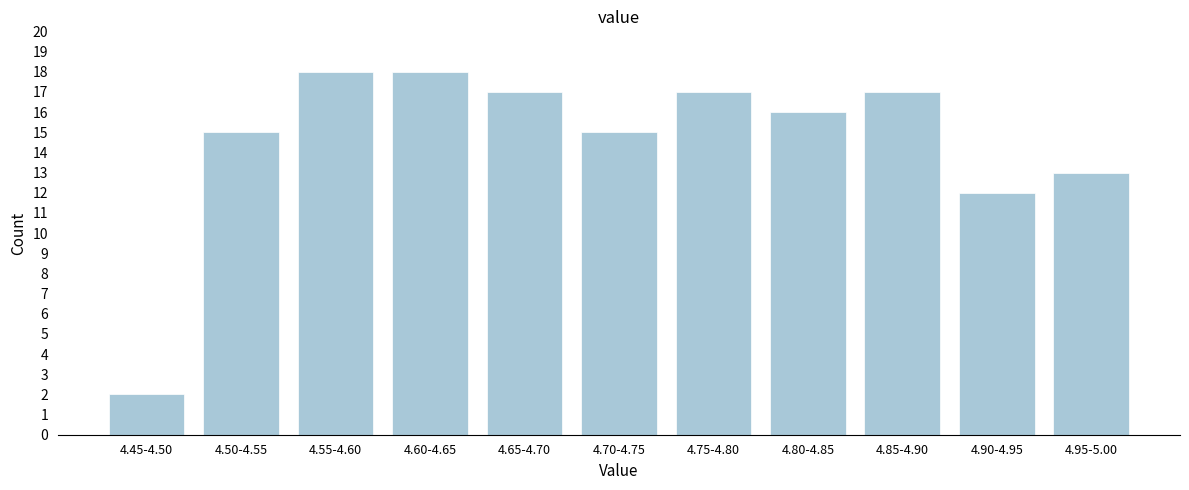

Reading left to right, what are all the values shown in this chart?

4.45-4.50=2	4.50-4.55=15	4.55-4.60=18	4.60-4.65=18	4.65-4.70=17	4.70-4.75=15	4.75-4.80=17	4.80-4.85=16	4.85-4.90=17	4.90-4.95=12	4.95-5.00=13